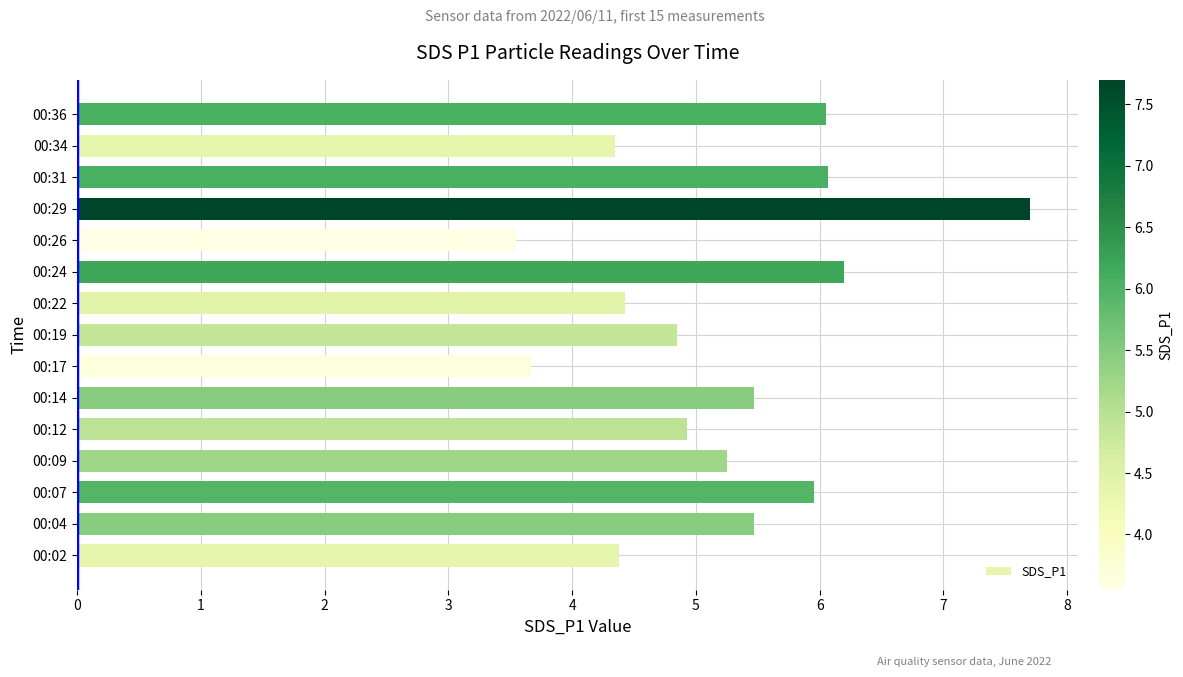

The chart shows a value of 1.6 at 00:09. True or false?

False